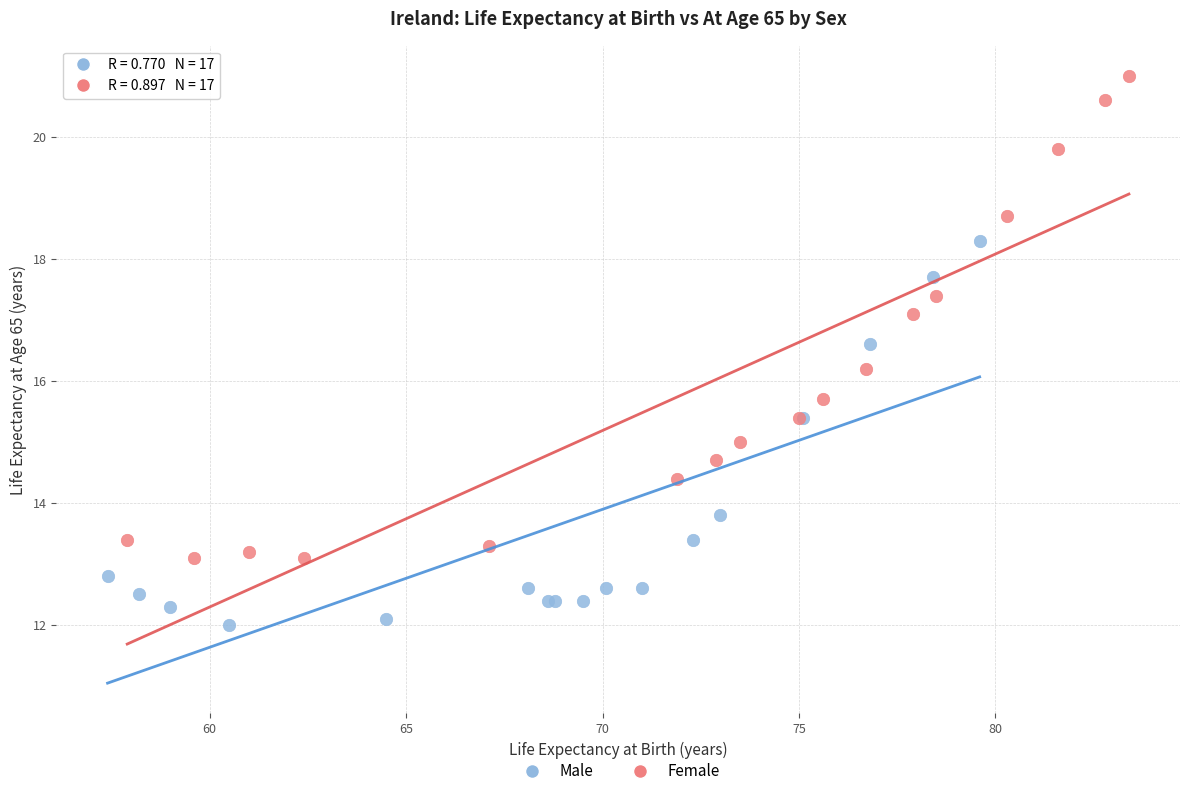

Which series contains the highest Y value?

Female